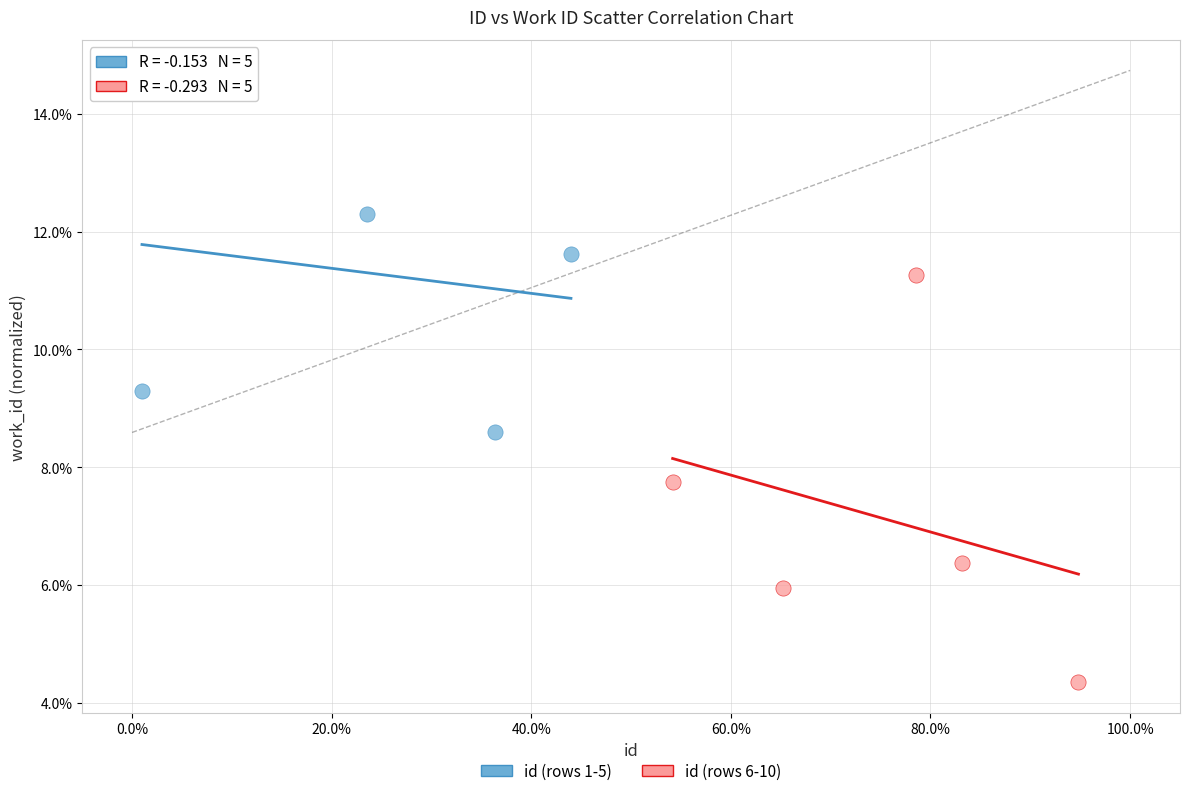

Which series reaches the maximum Y coordinate?

id (rows 1-5)